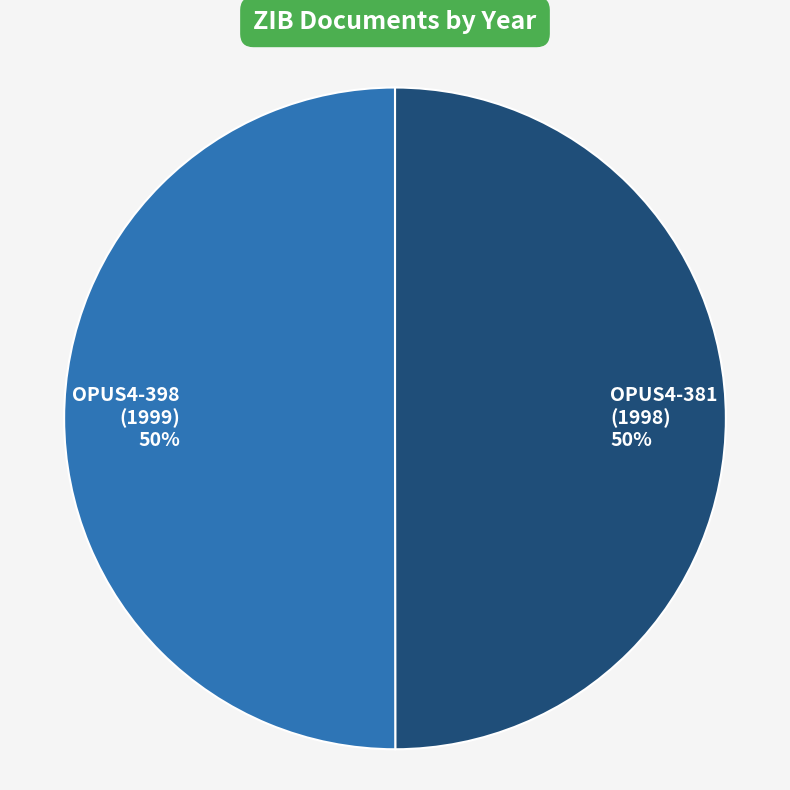

To the nearest percent, what is the average slice percentage?

50%